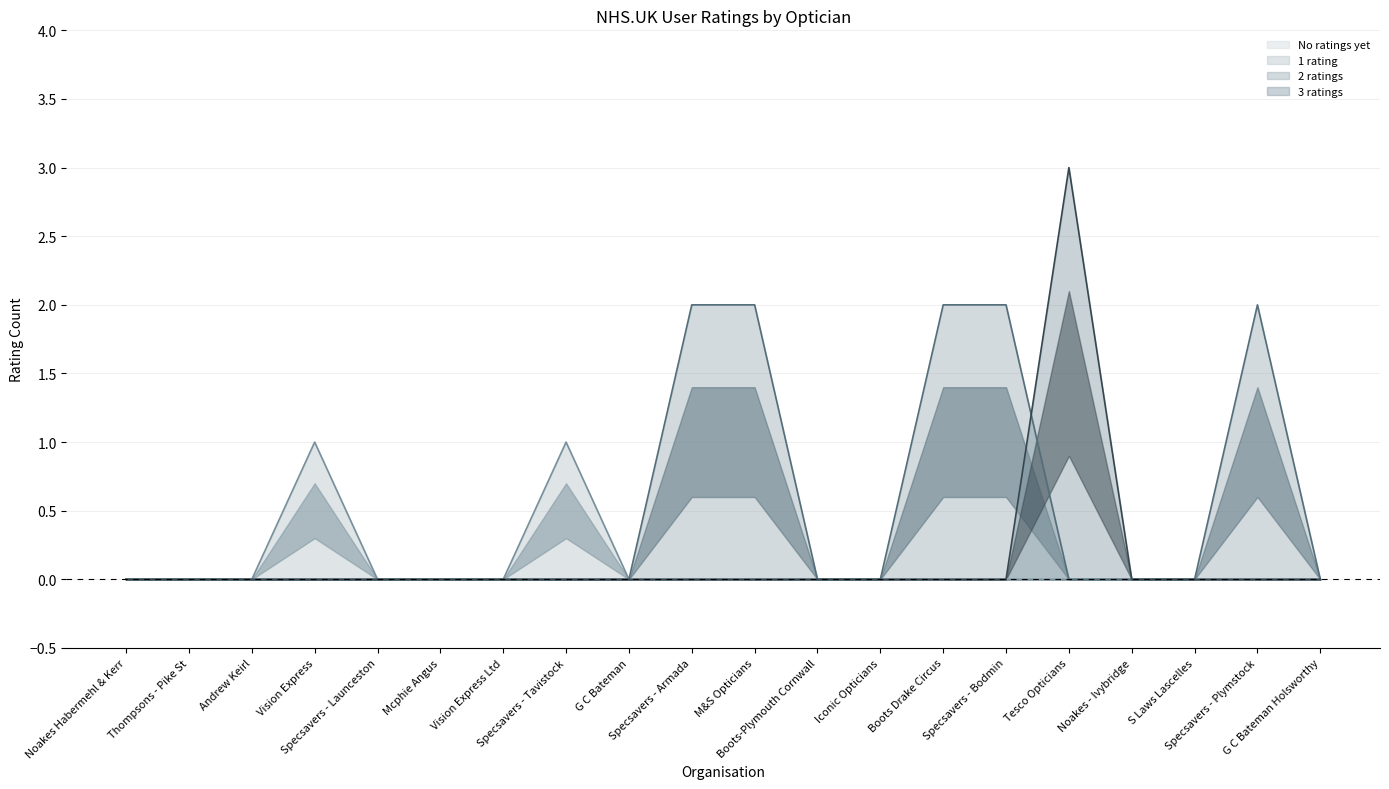

Reading left to right, transcribe all the data shown in this chart.

1 rating: 0	0	0	1	0	0	0	1	0	0	0	0	0	0	0	0	0	0	0	0
2 ratings: 0	0	0	0	0	0	0	0	0	2	2	0	0	2	2	0	0	0	2	0
3 ratings: 0	0	0	0	0	0	0	0	0	0	0	0	0	0	0	3	0	0	0	0